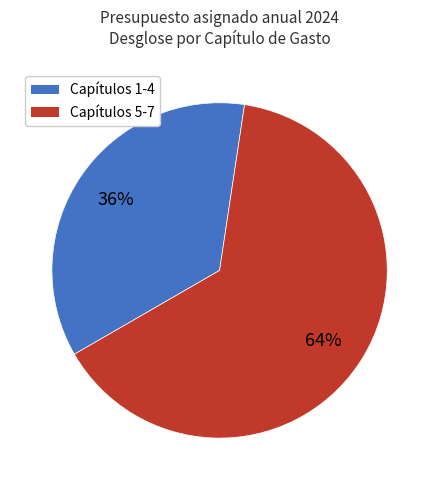

To the nearest percent, what is the average slice percentage?

50%